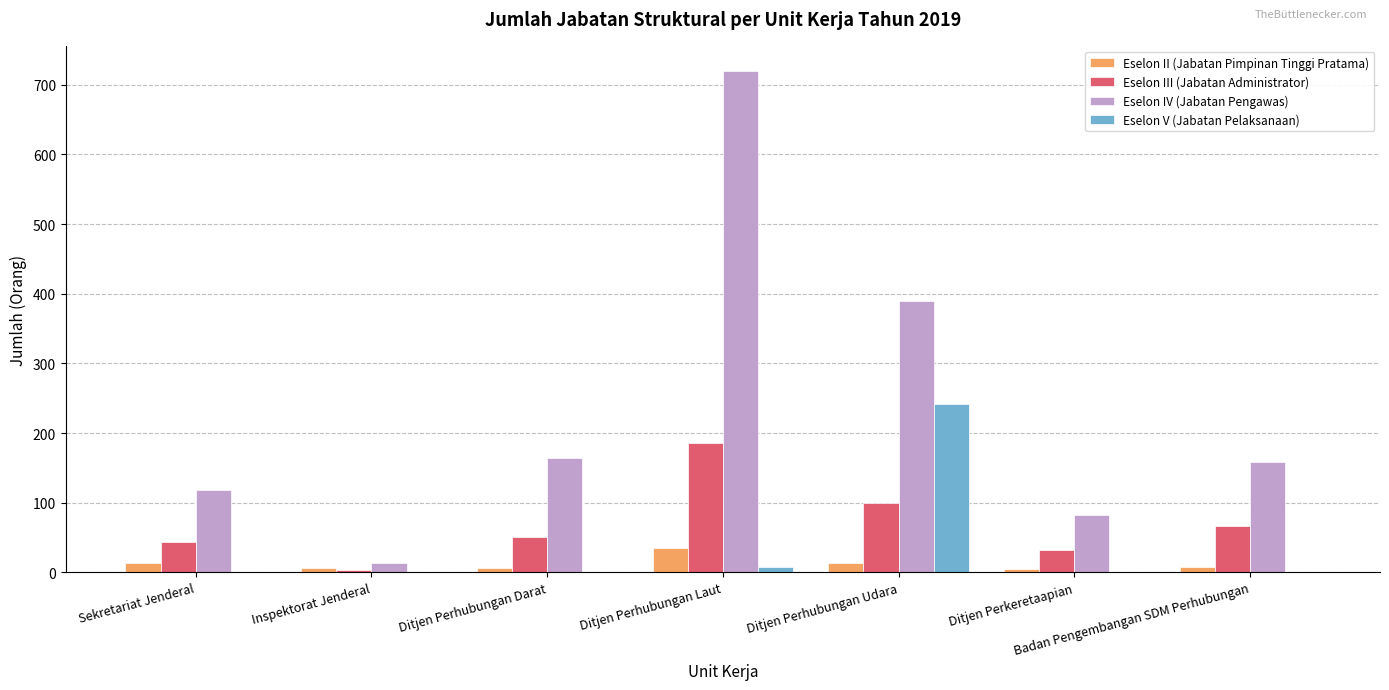

Is it true that Eselon II (Jabatan Pimpinan Tinggi Pratama) equals 5 at Ditjen Perkeretaapian?

True